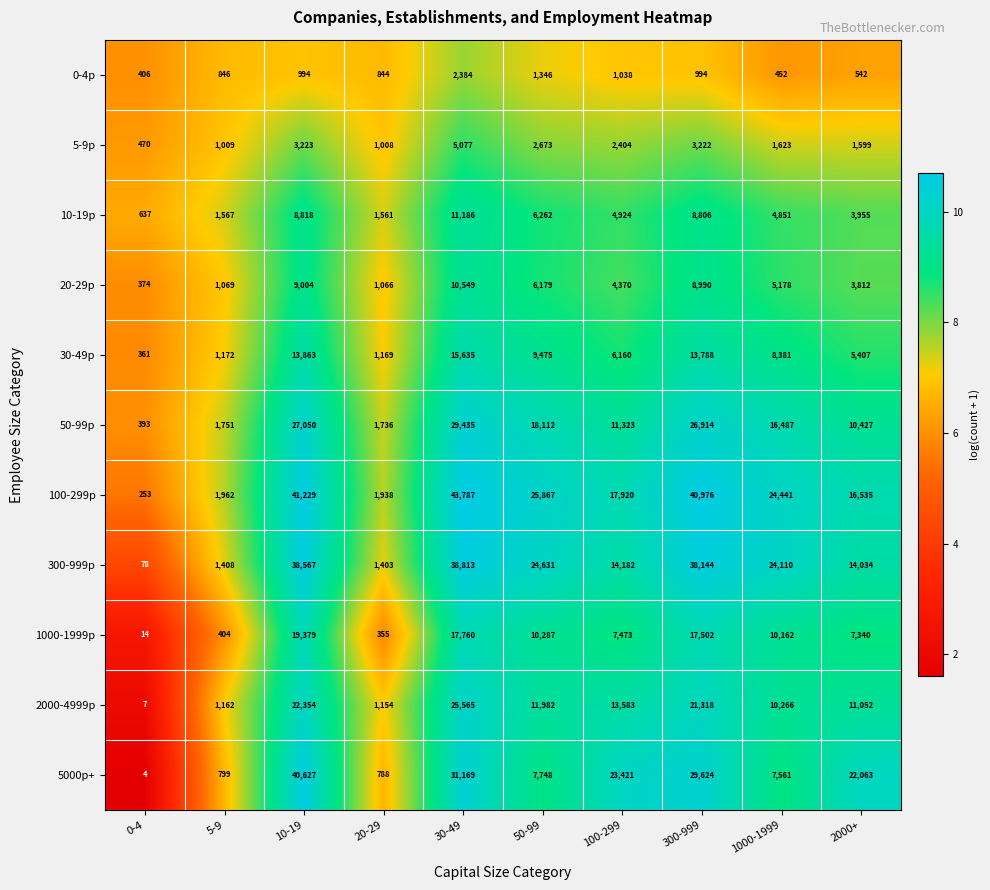

What is the difference between the highest and lowest values at 30-49?

41403